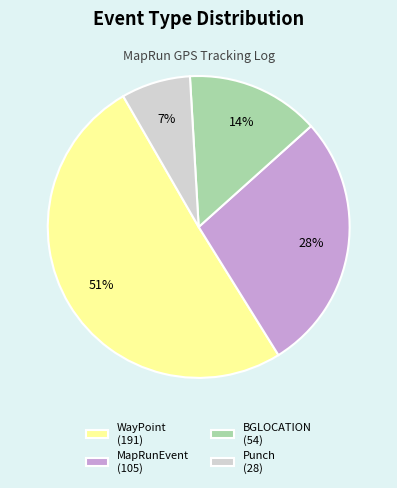

How many slices are in this pie chart?

4